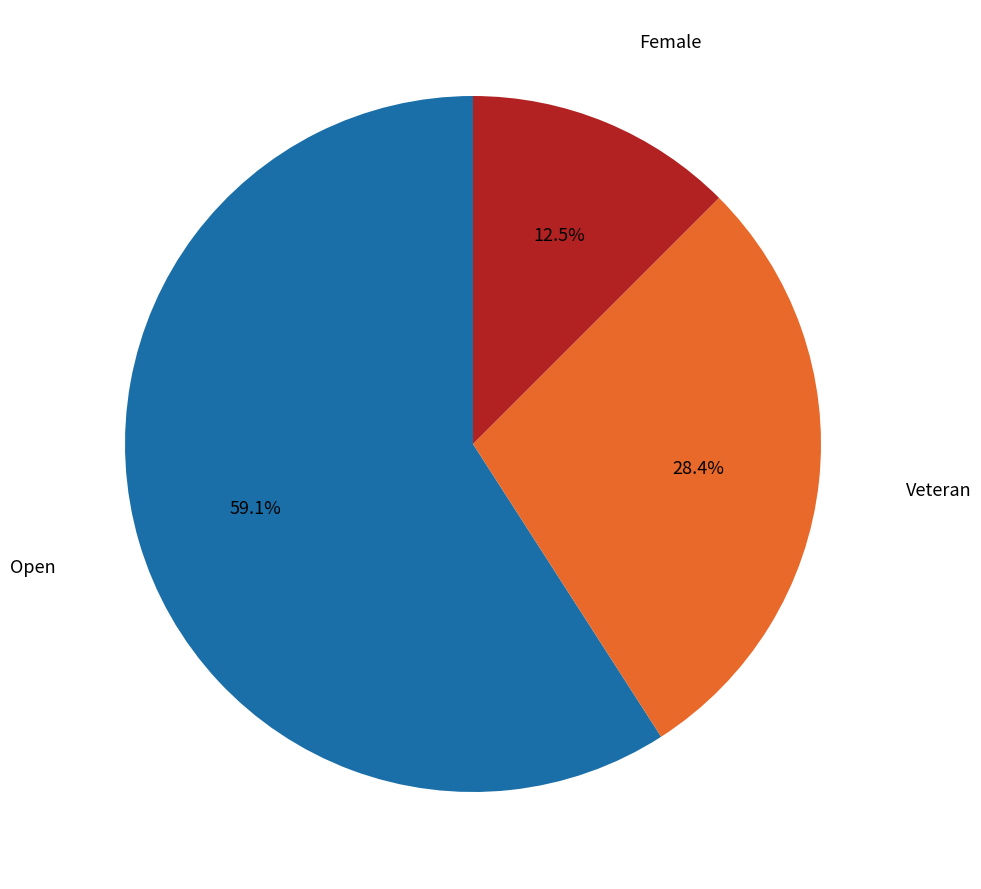

Is there any slice that represents more than half of the pie?

Yes